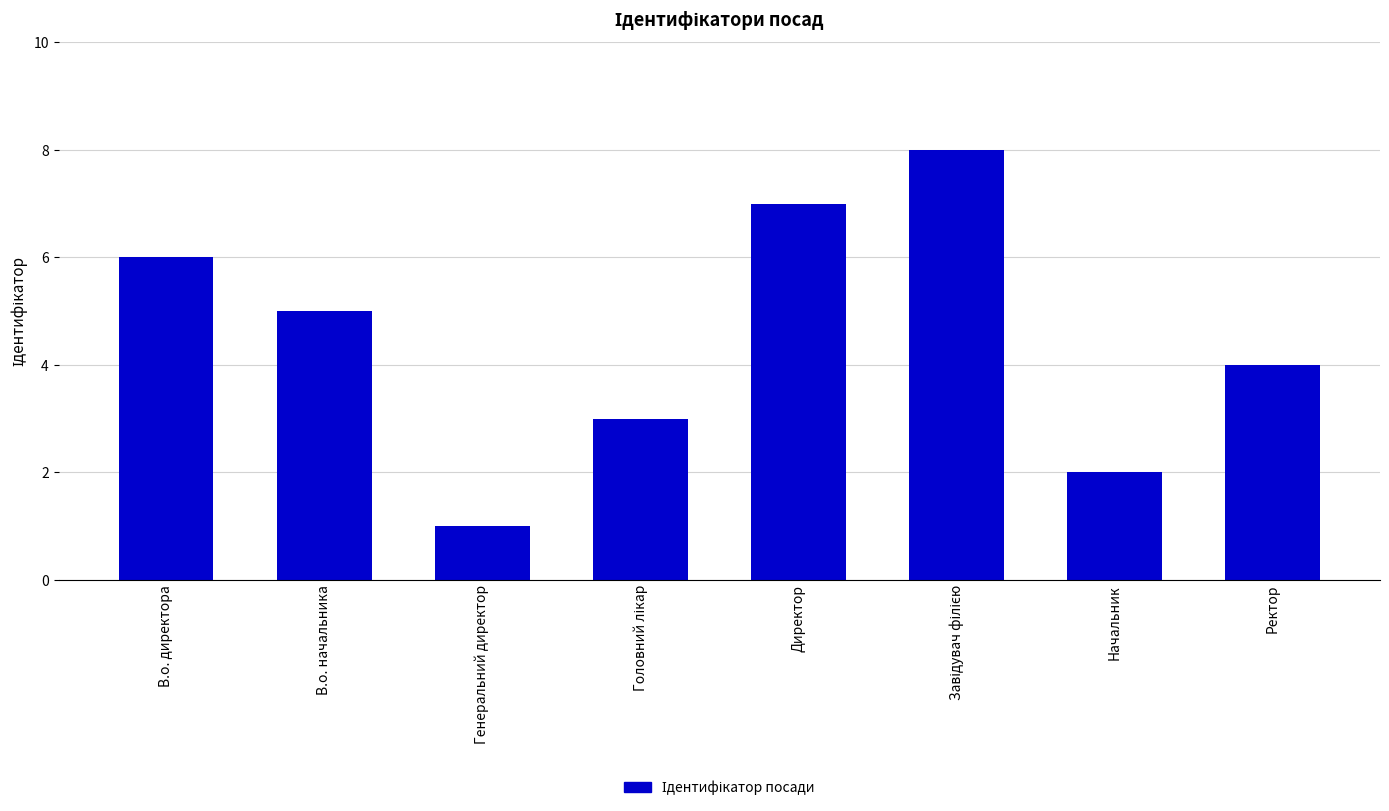

Are the bars grouped side by side (vs. stacked)?

No